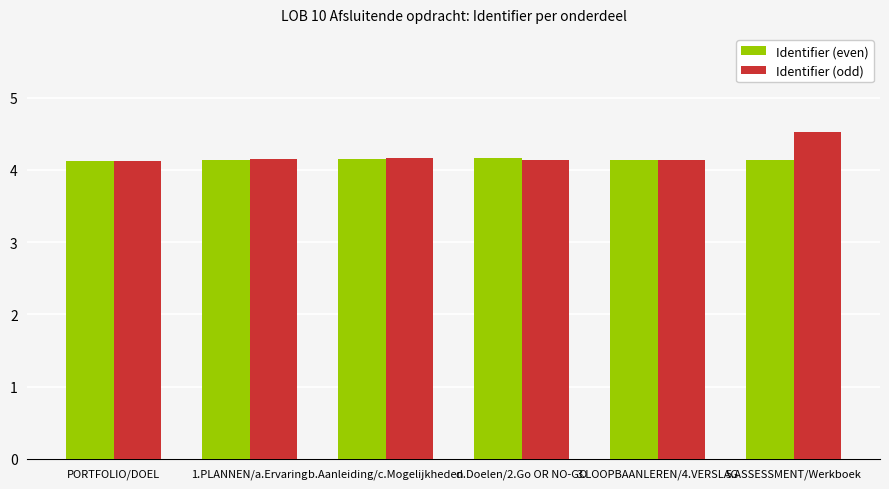

What is the greatest value displayed?

4.5